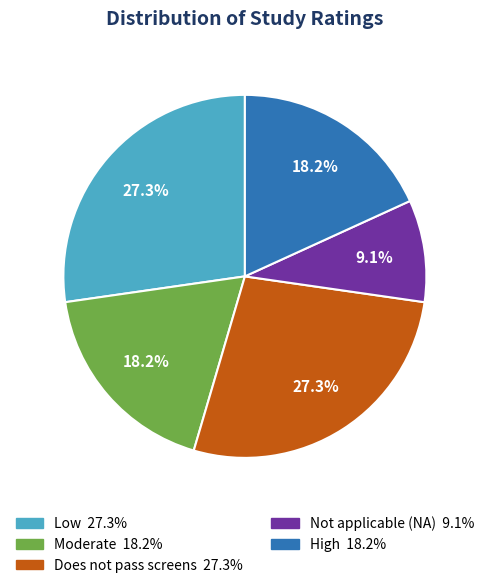

Combined, do Moderate and Not applicable (NA) account for over 50%?

No